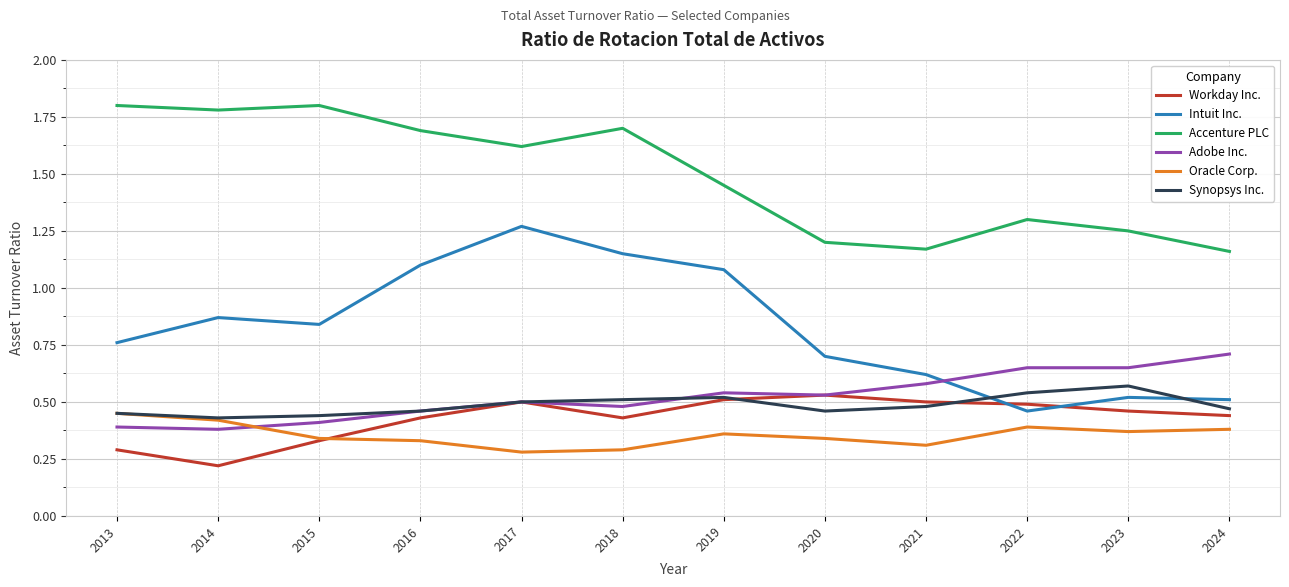

Is the value of Synopsys Inc. at 2021 greater than the value of Workday Inc. at 2021?

No